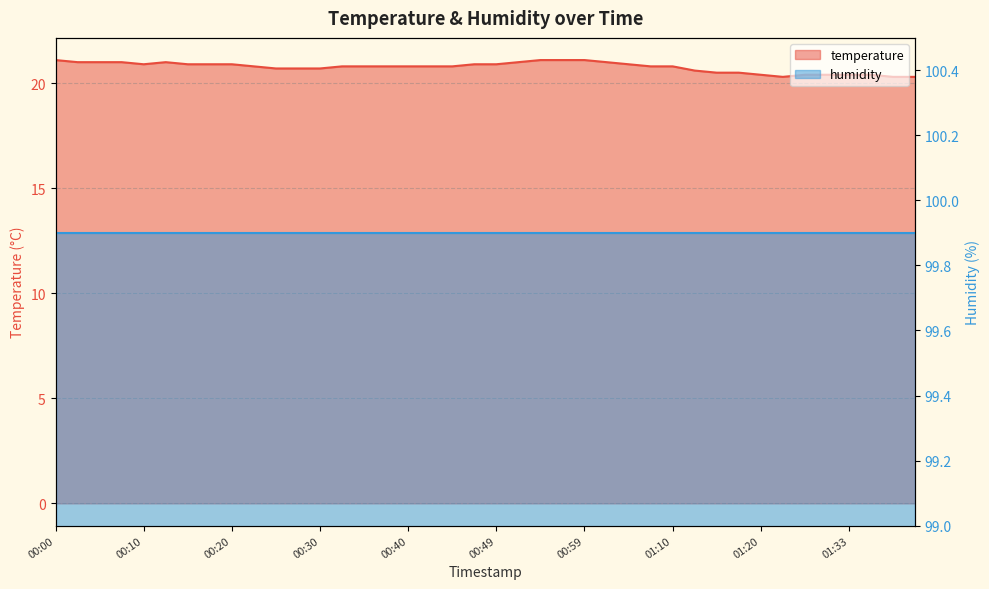

What value does the data have at 00:30?

20.7